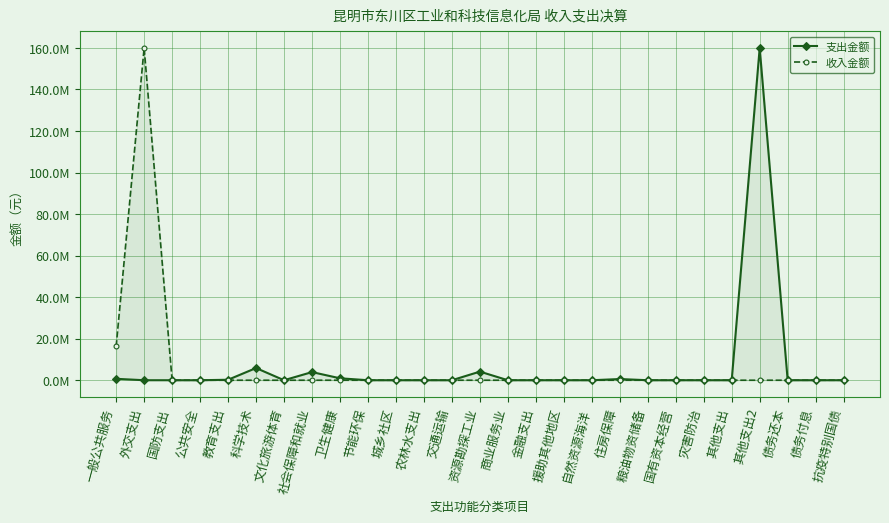

Which has a higher value, 援助其他地区 or 城乡社区?

援助其他地区